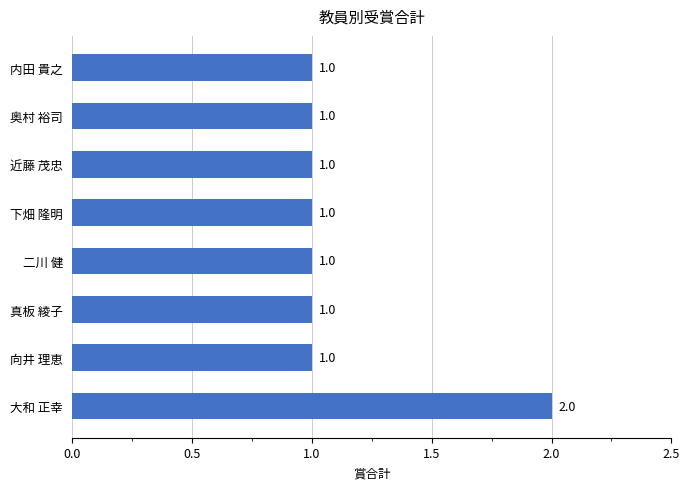

What is the average value?

1